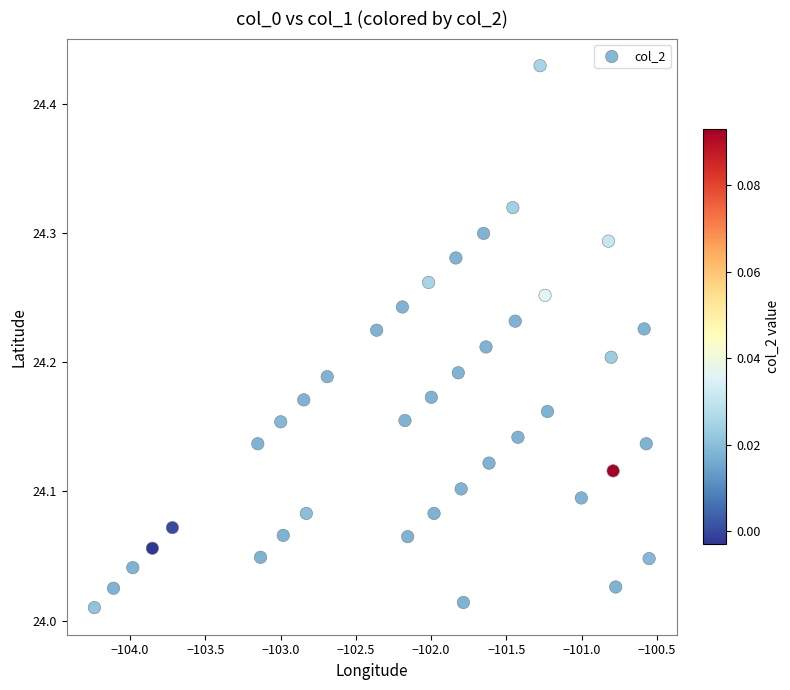

What is the range of Y values (max minus min)?

0.4